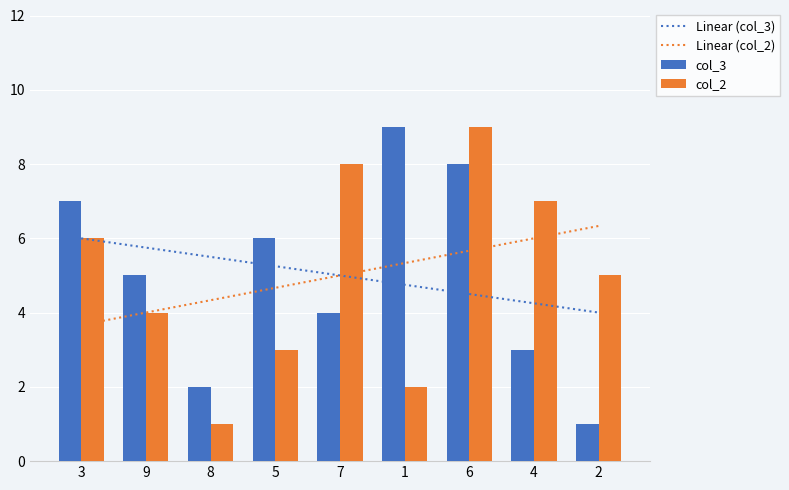

Which series has the largest total across all categories?

col_3